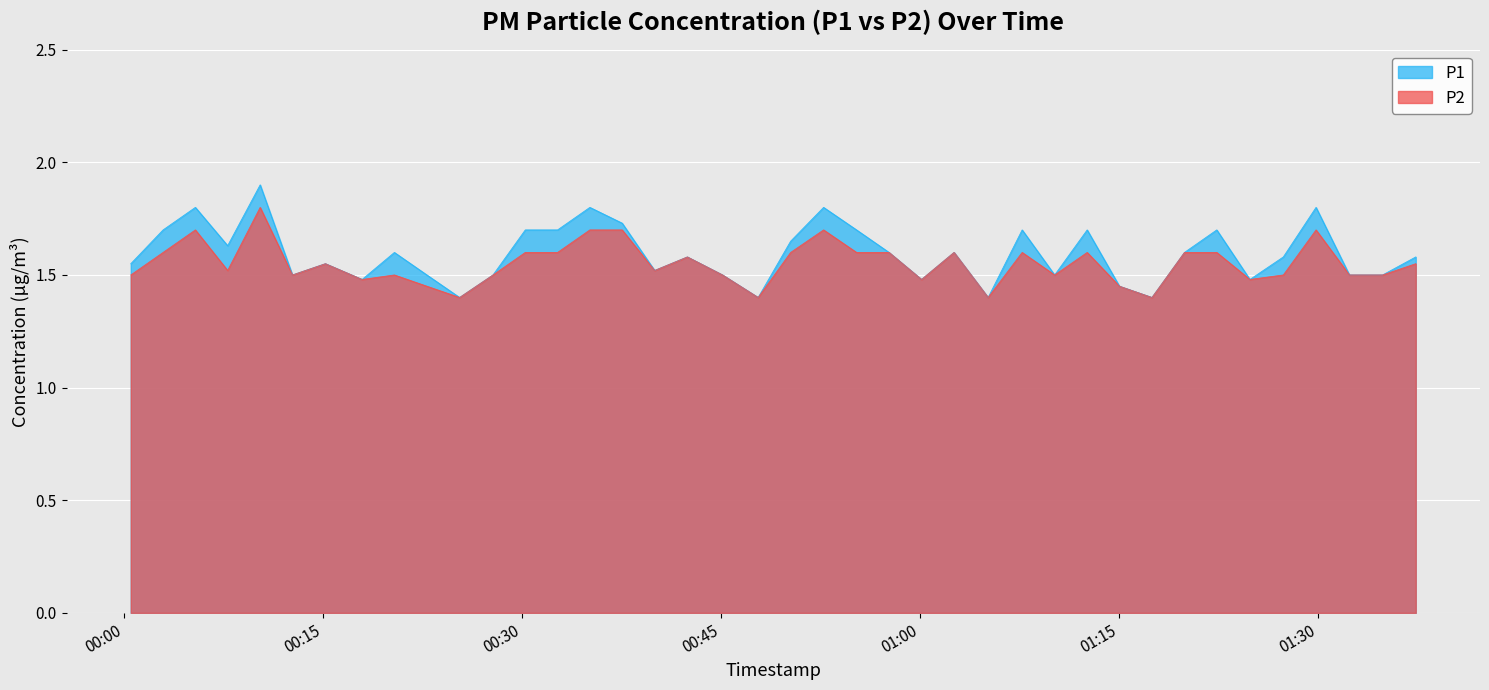

What is the greatest value displayed?

1.9